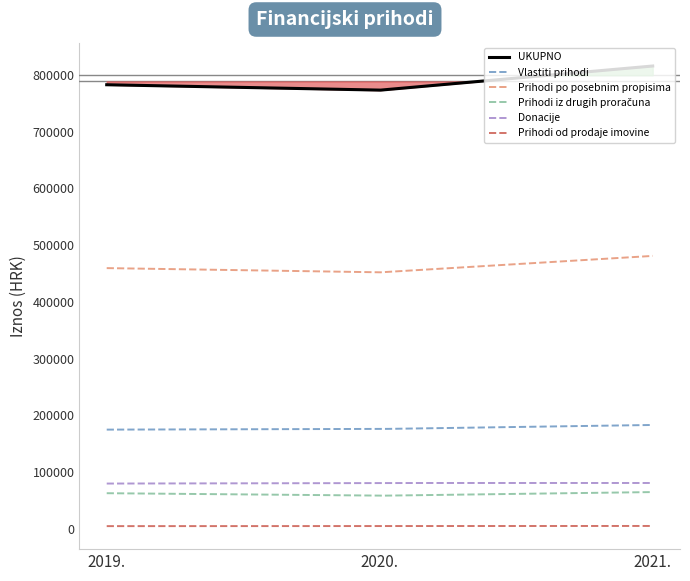

At which label does Prihodi od prodaje imovine reach its peak?

2021.